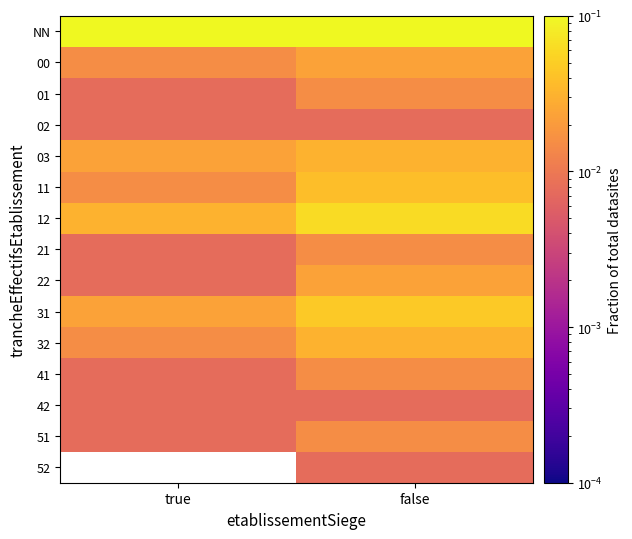

List the labels in order of 03 value, smallest first.

true, false